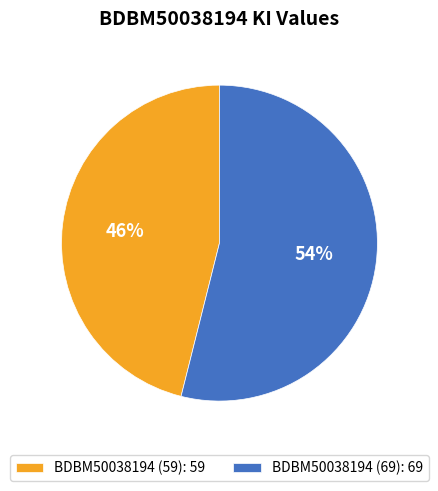

Does any single category account for the majority?

Yes